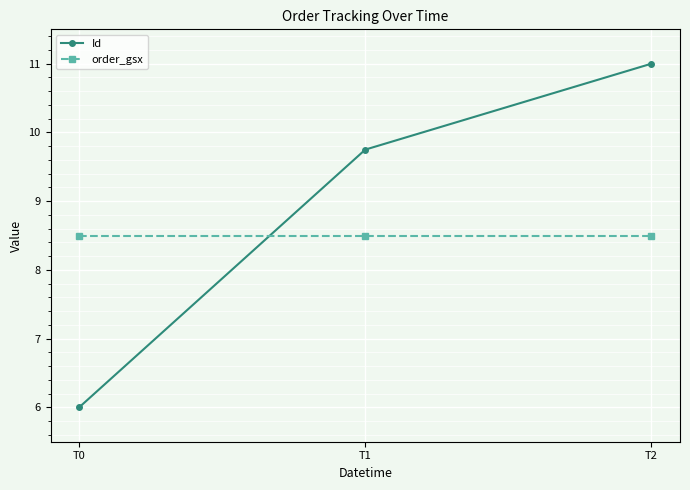

Which series changed the most between T0 and T2?

Id